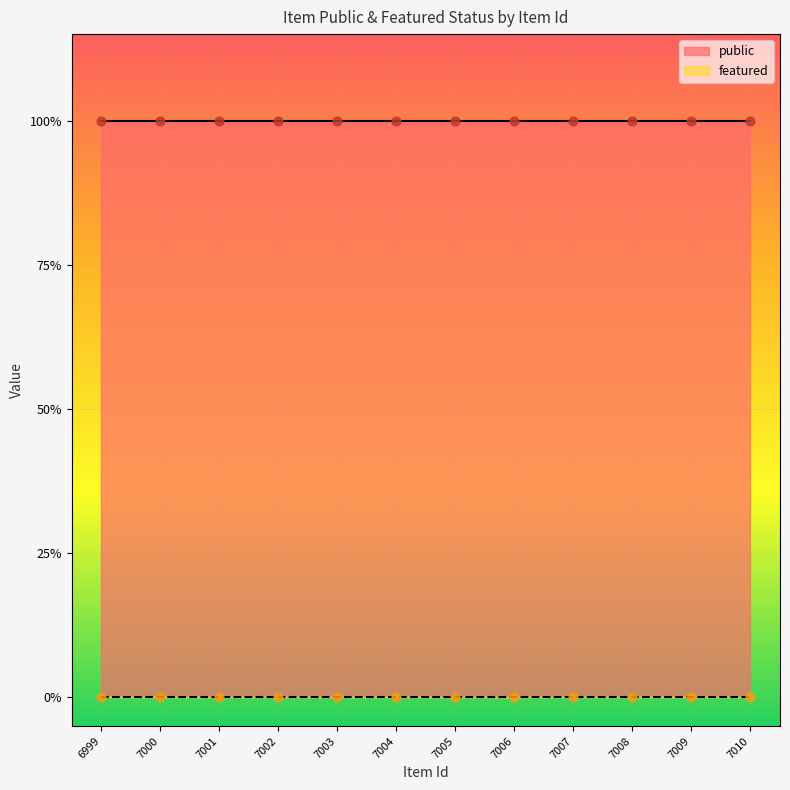

At how many categories does at least one series exceed 0?

12